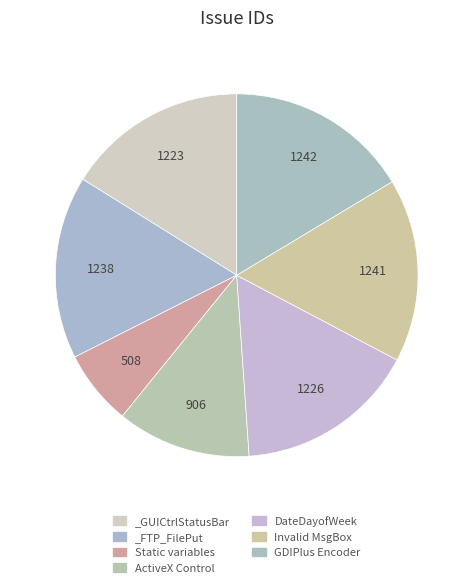

How many slices are in this pie chart?

7